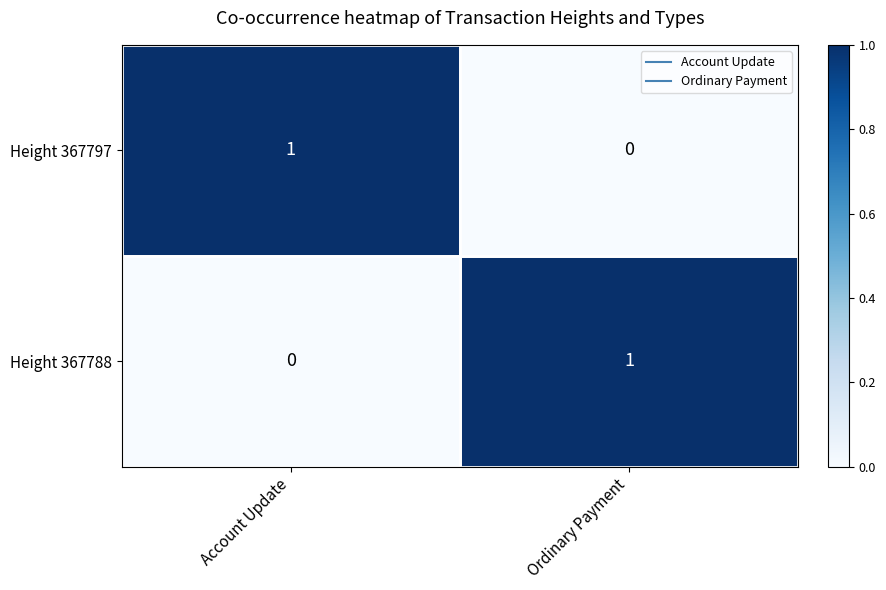

At which label is Height 367797 closest to 0?

Ordinary Payment